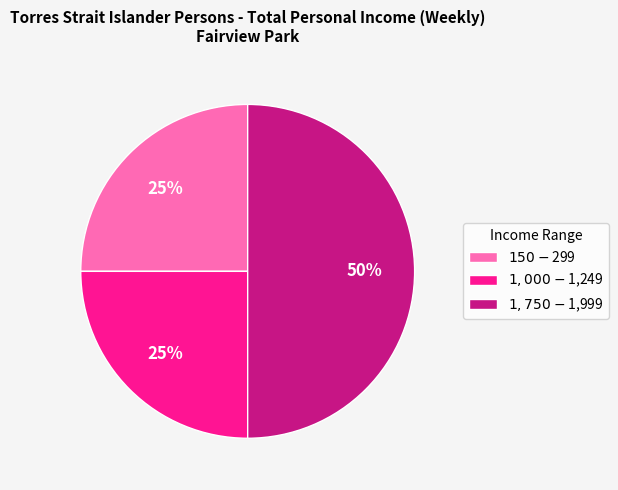

To the nearest percent, what is the difference between the largest and smallest slice percentages?

25%